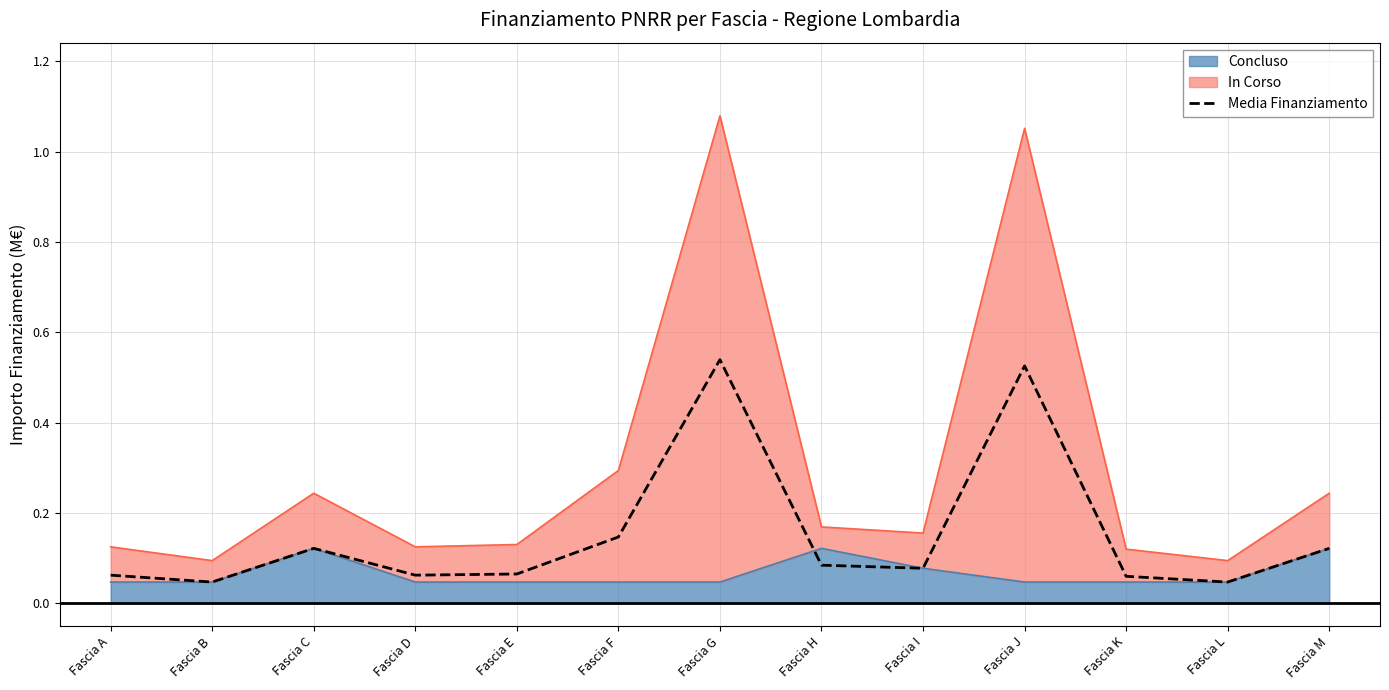

List the labels in order of value, smallest first.

Fascia B, Fascia L, Fascia K, Fascia A, Fascia D, Fascia E, Fascia I, Fascia H, Fascia C, Fascia M, Fascia F, Fascia J, Fascia G